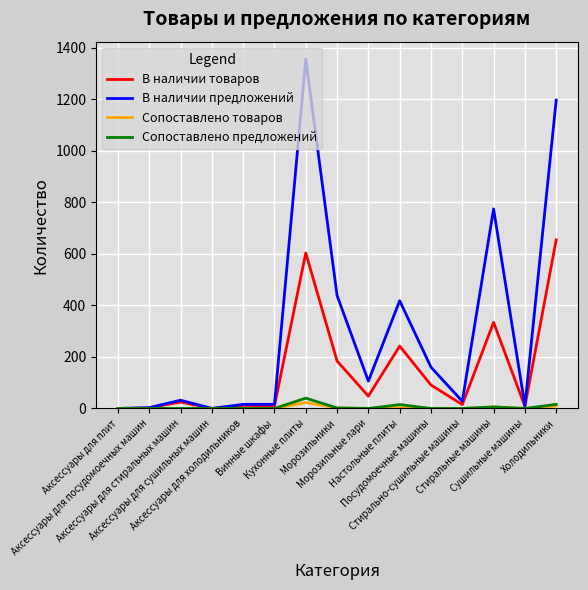

Which series has the largest range (max minus min)?

В наличии предложений